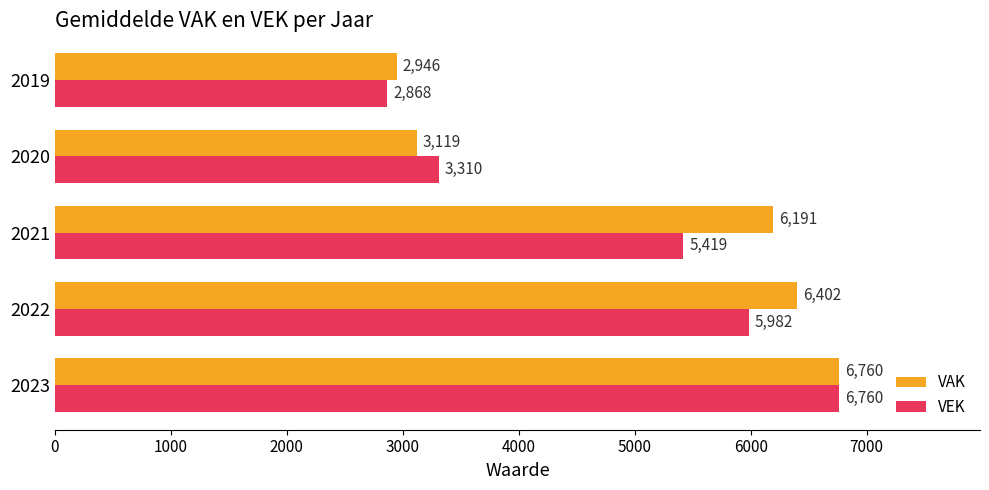

At which label is VEK closest to 4814?

2021